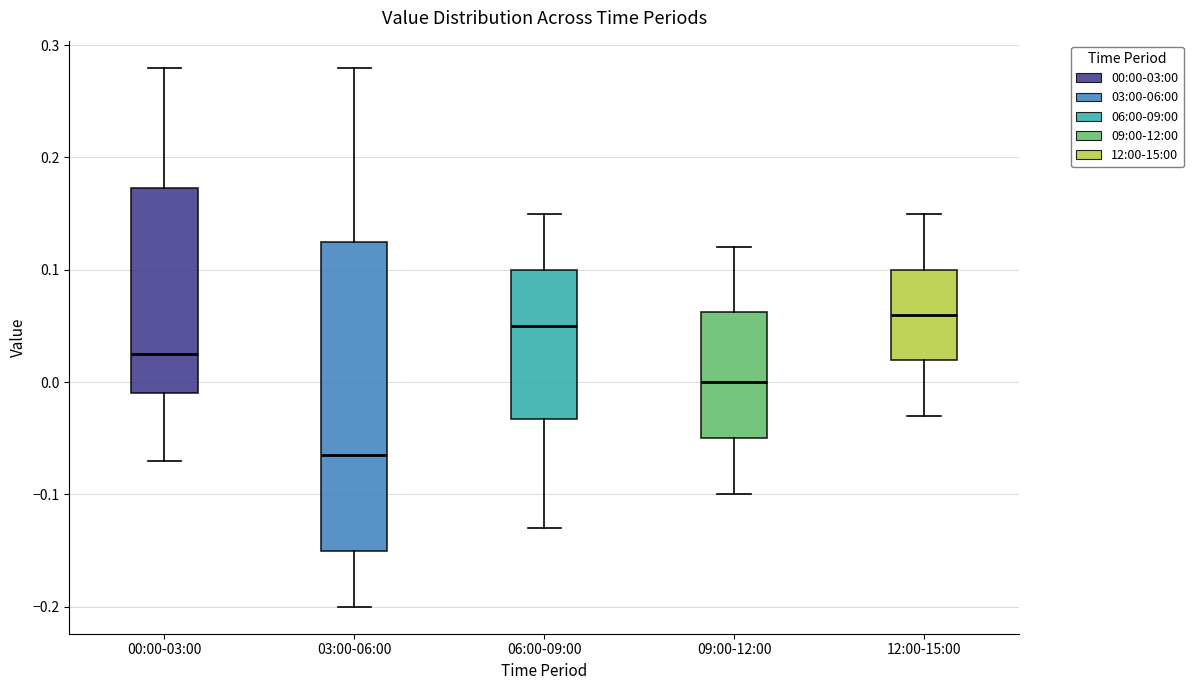

Which box has the lowest median line?

03:00-06:00